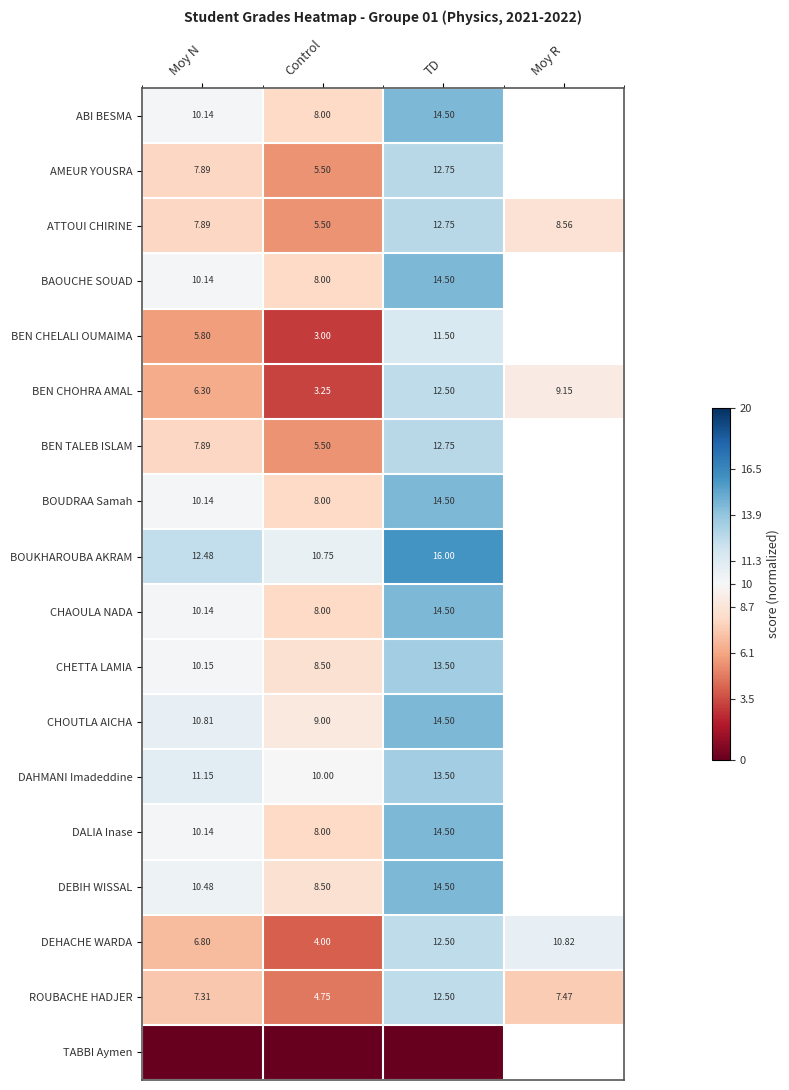

At which label does ROUBACHE HADJER reach its peak?

TD